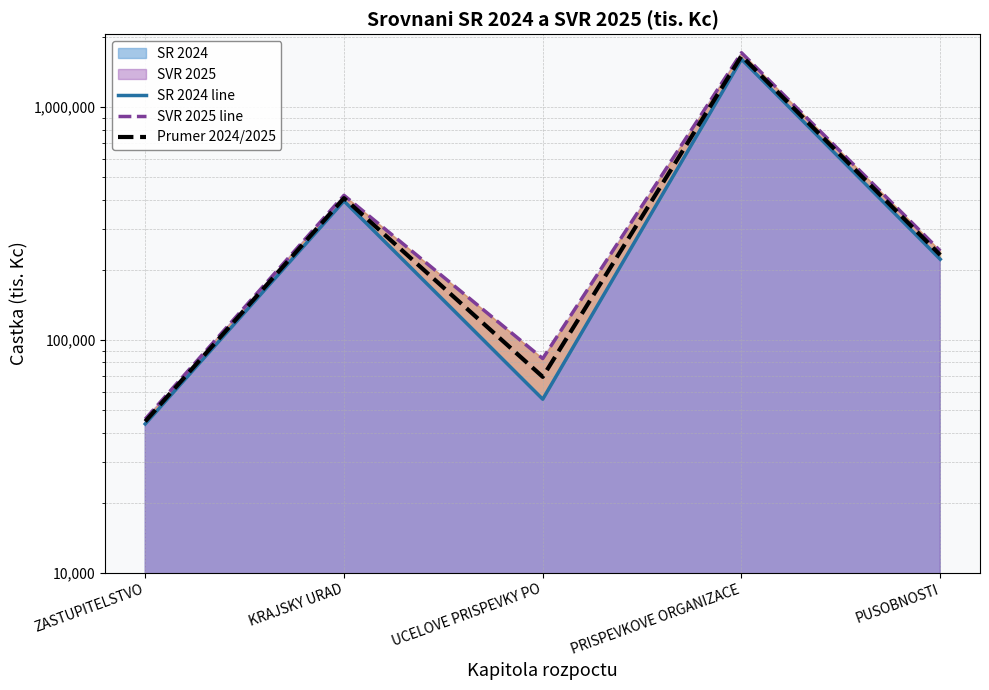

What is the total value across all series at UCELOVE PRISPEVKY PO?

208180.5